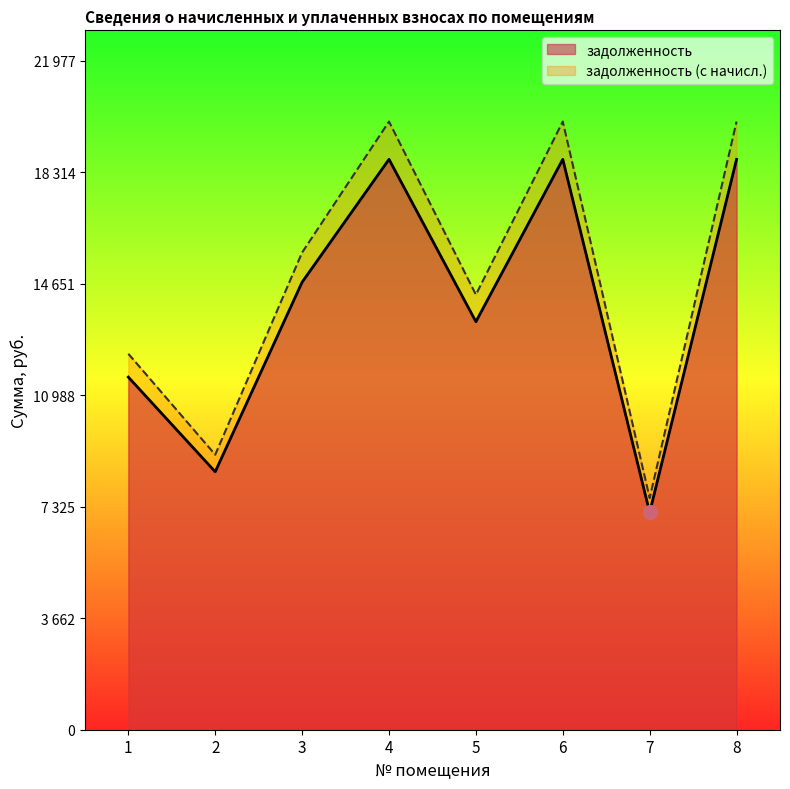

List the series in order of their peak value, highest first.

задолженность (с начисл.), задолженность